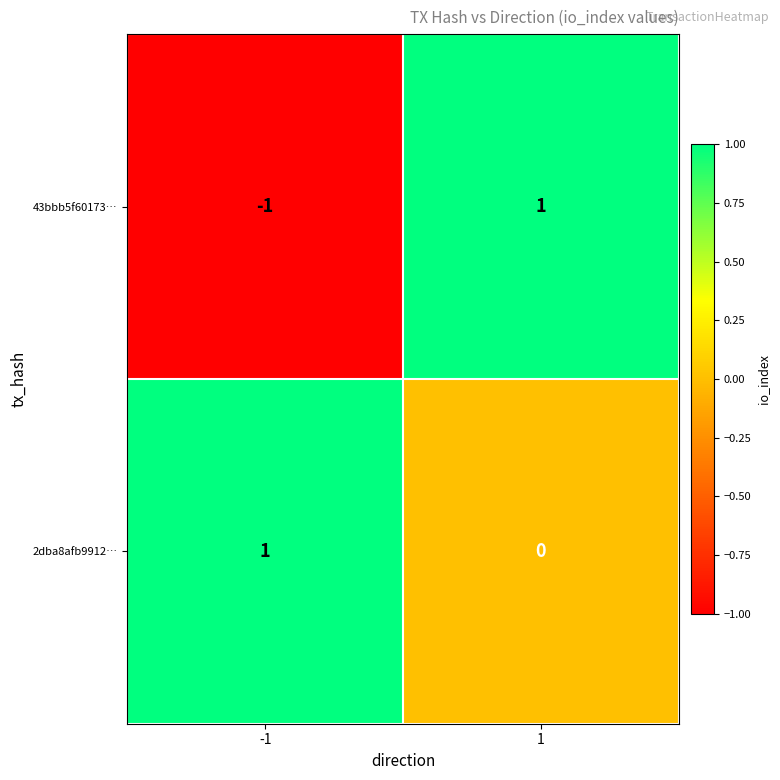

True or false: 43bbb5f60173… has a value of 1 at 1.

True